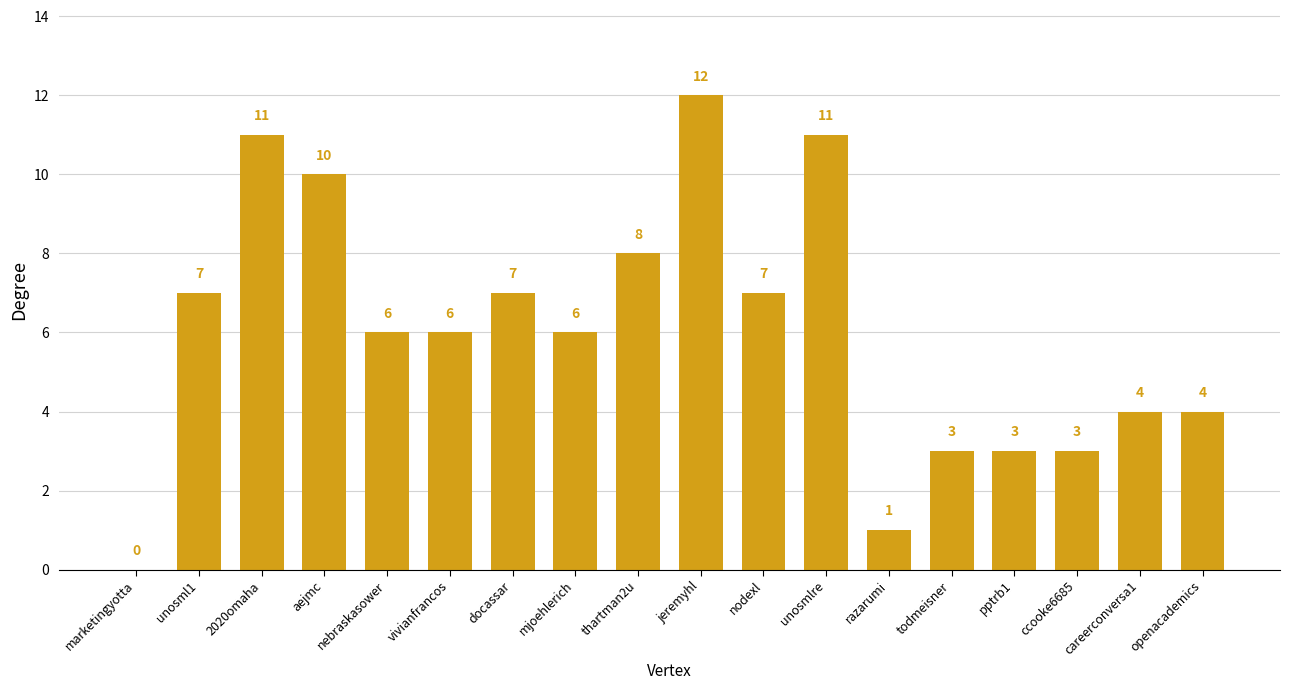

What is the average value?

6